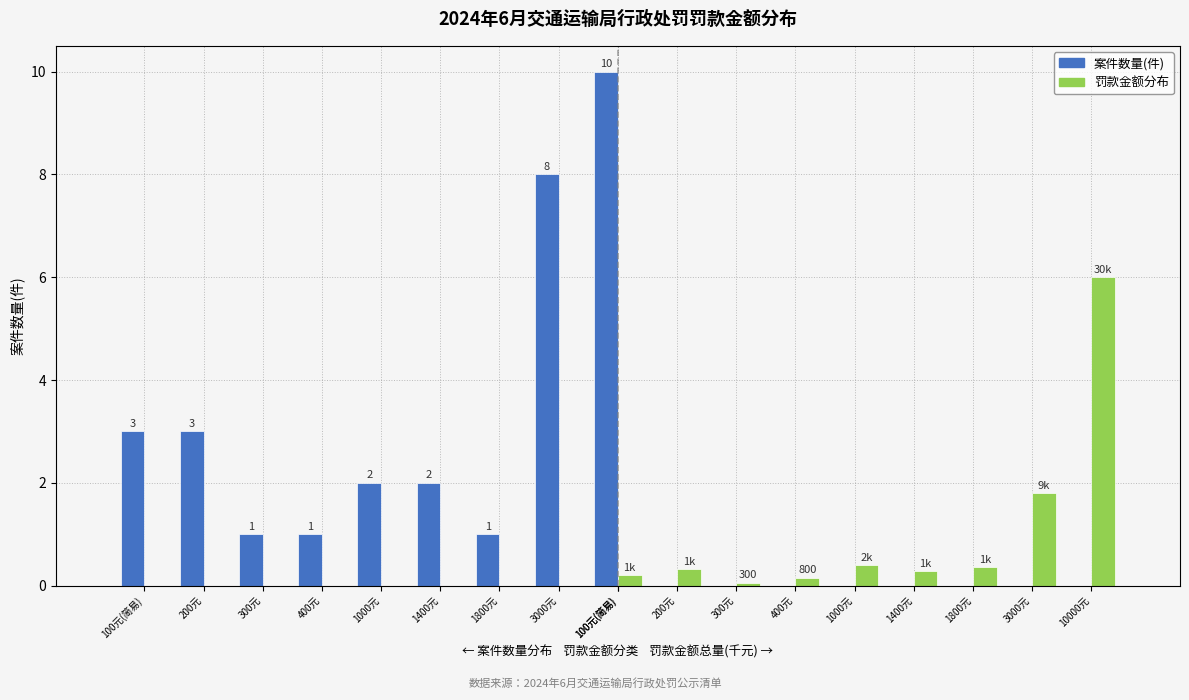

At how many categories does at least one series exceed 6?

2